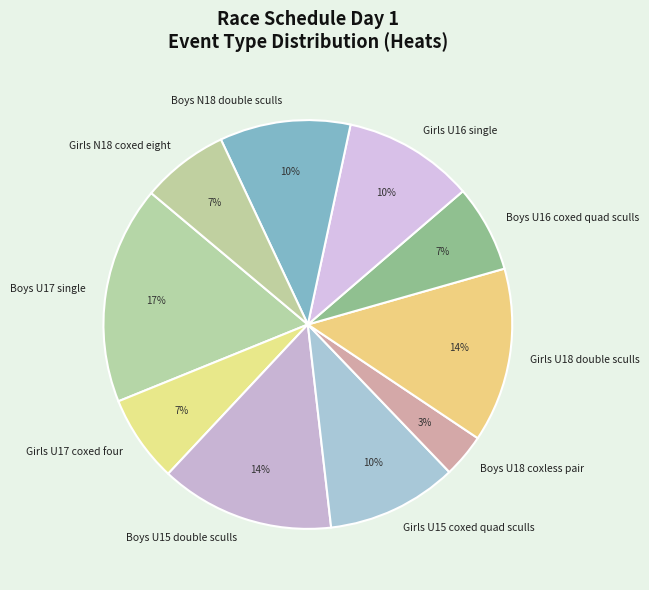

Which category has the smallest portion of the pie?

Boys U18 coxless pair